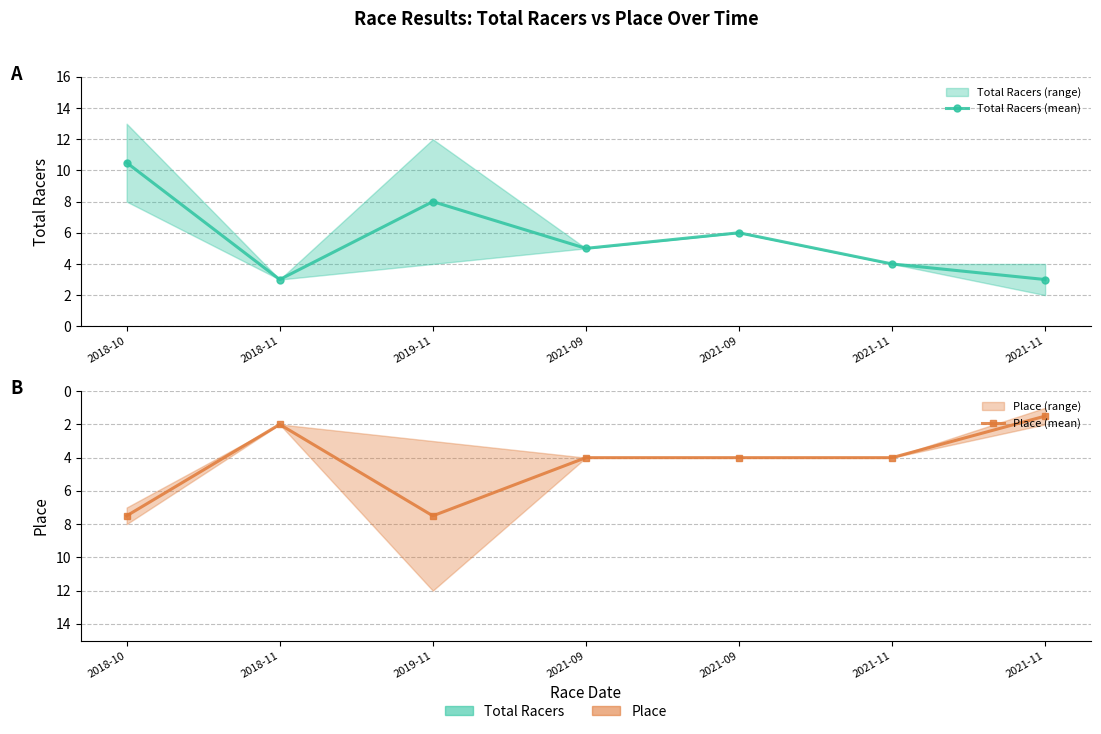

At which label does Place (mean) first exceed 4?

2018-10